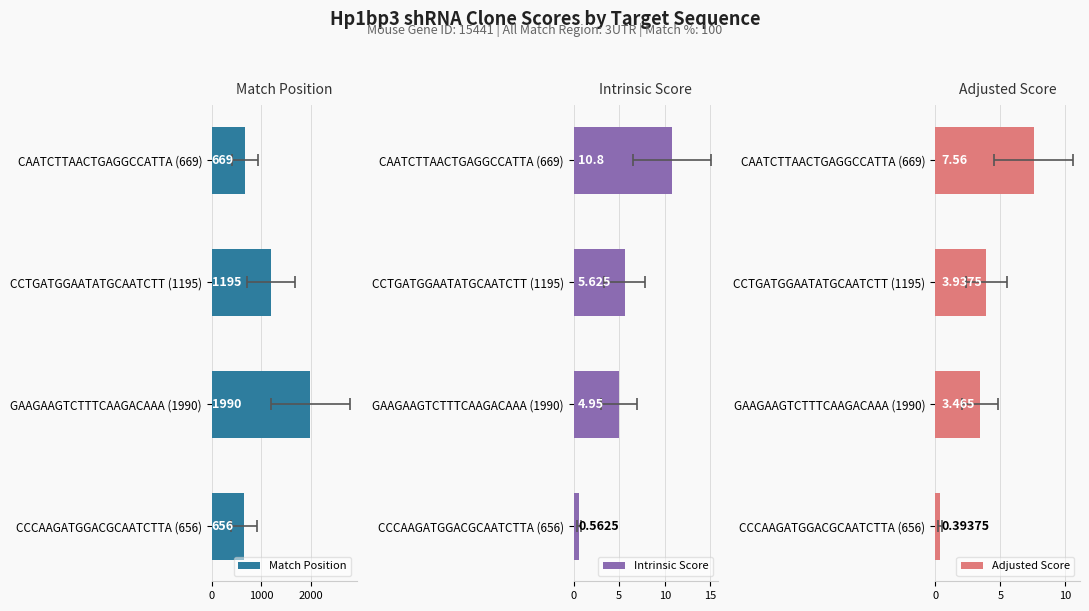

How many values in the Intrinsic Score series exceed 5?

2